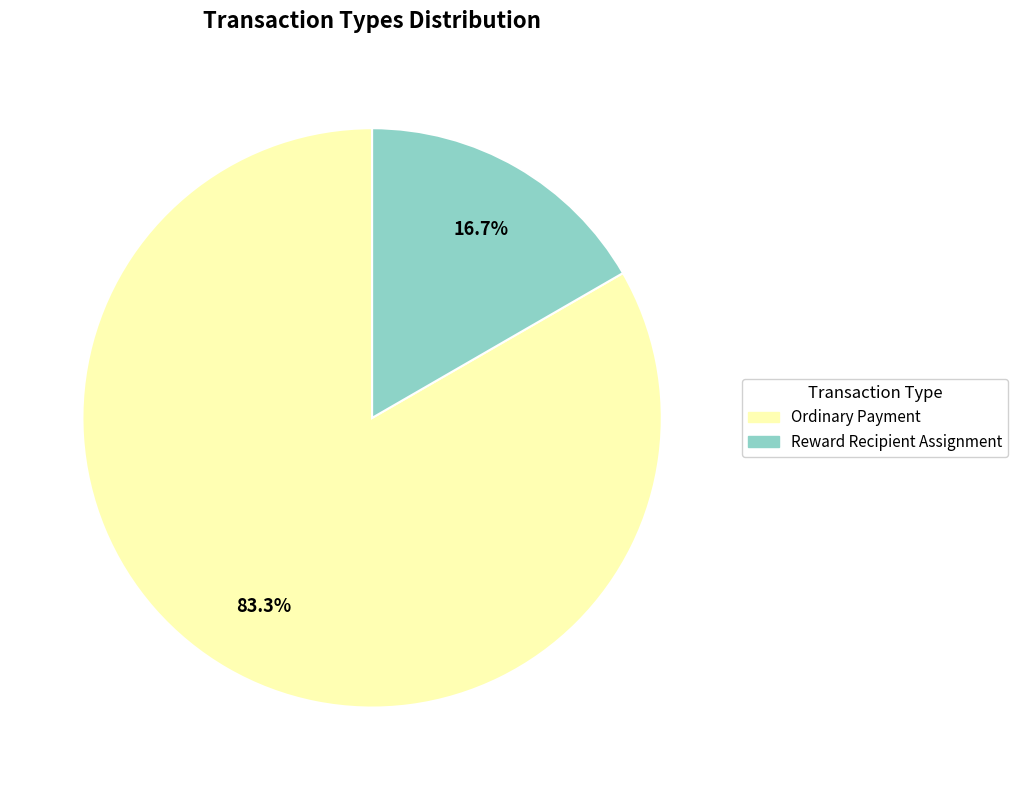

To the nearest percent, what portion does Ordinary Payment represent?

83%